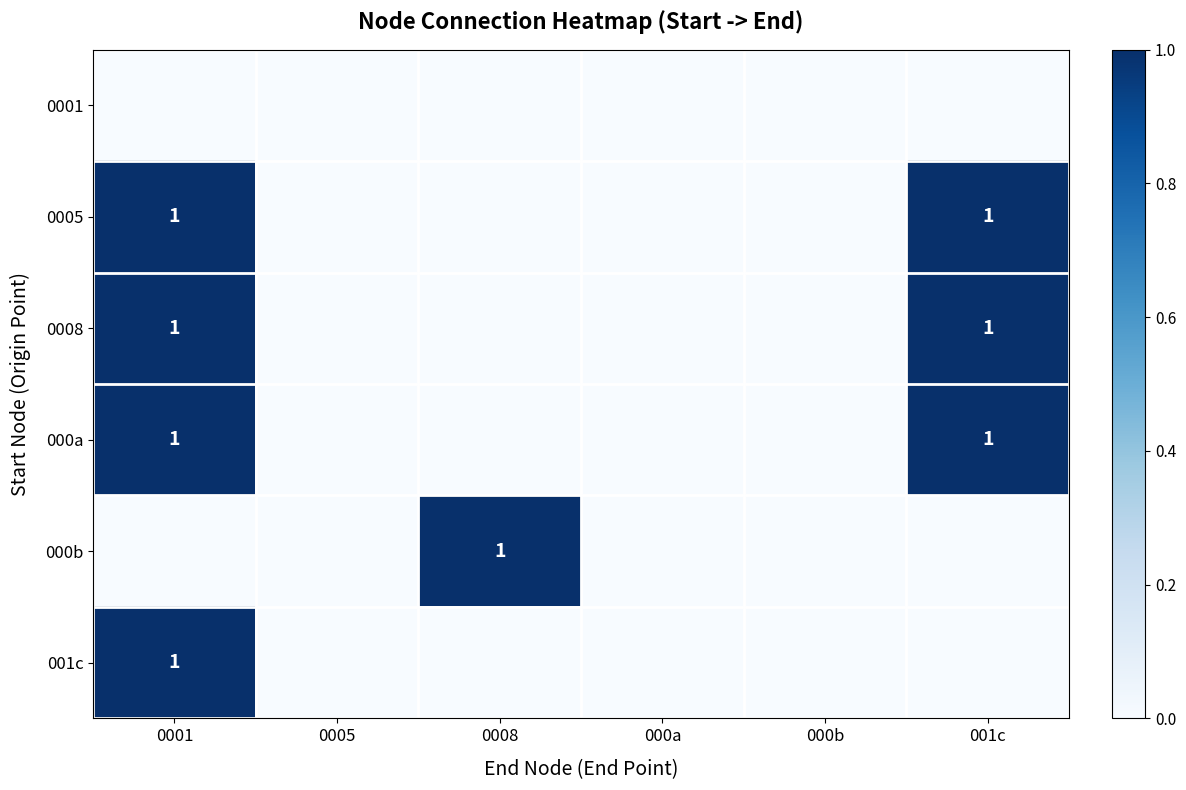

How many distinct data groups are displayed?

6